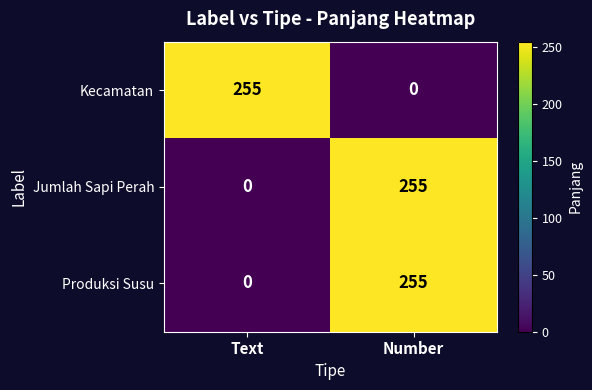

Reading left to right, list all the values displayed in this chart.

Kecamatan: Text=255	Number=0
Jumlah Sapi Perah: Text=0	Number=255
Produksi Susu: Text=0	Number=255